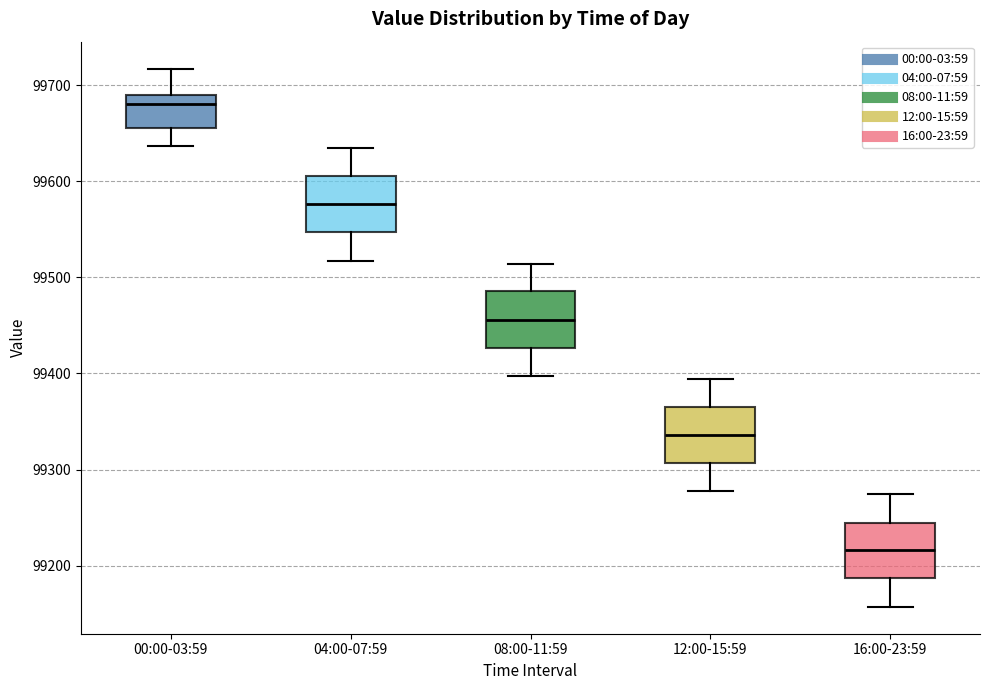

Where does the upper whisker of the box for 08:00-11:59 end on the y-axis? The values are not printed on the chart, so give them approximately, as read against the axis.

99510